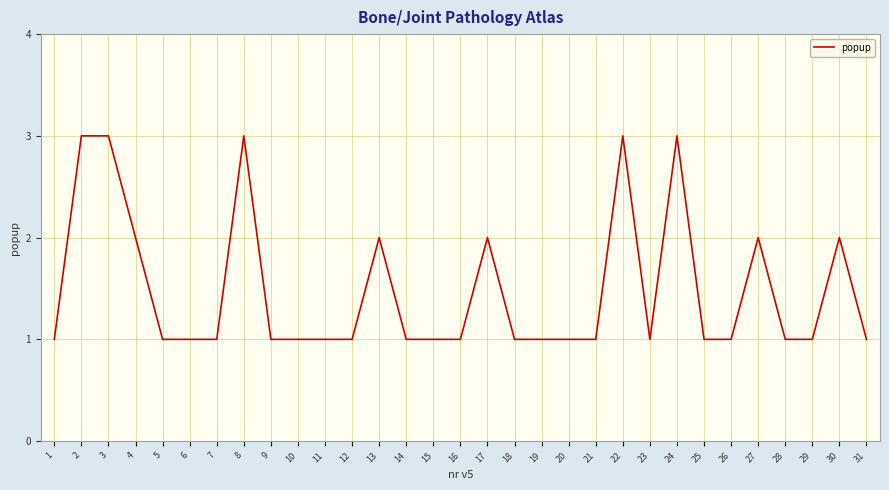

Approximately how many times larger is the value at 30 compared to 7?

2.0